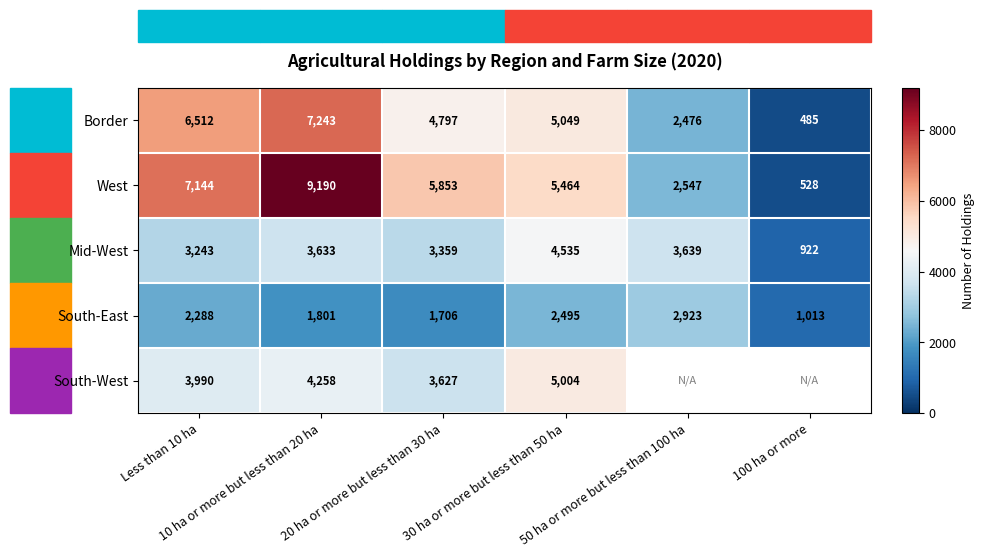

What is the difference between the maximum and minimum values in the West series?

8662